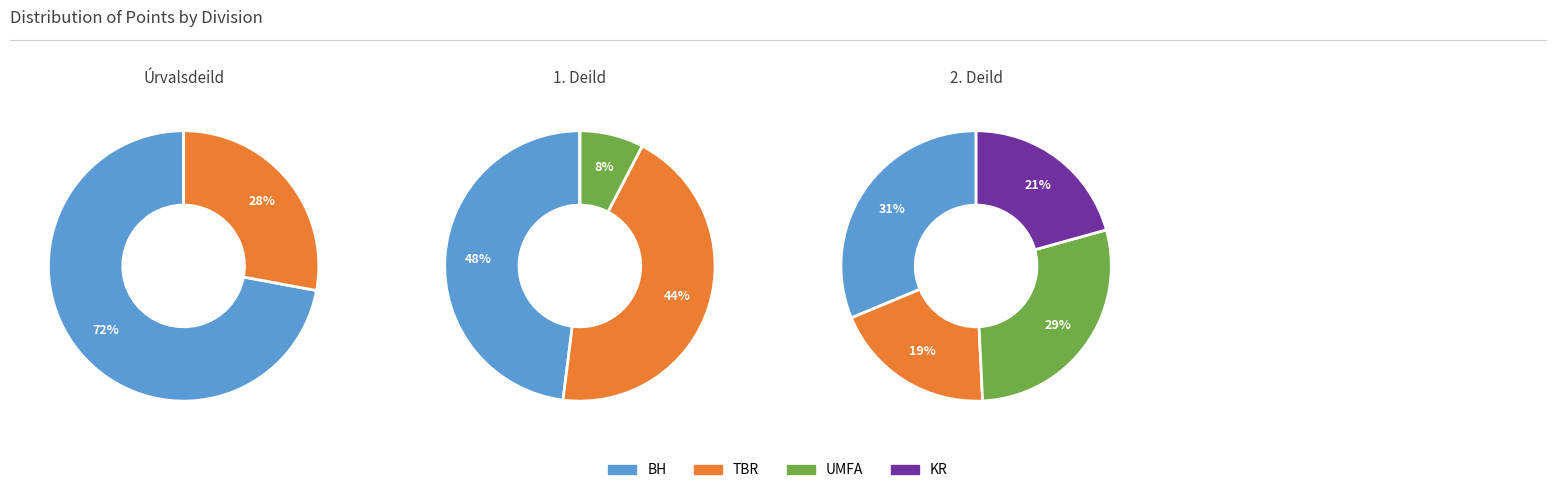

Combined, do 3 and 1 account for over 50%?

No